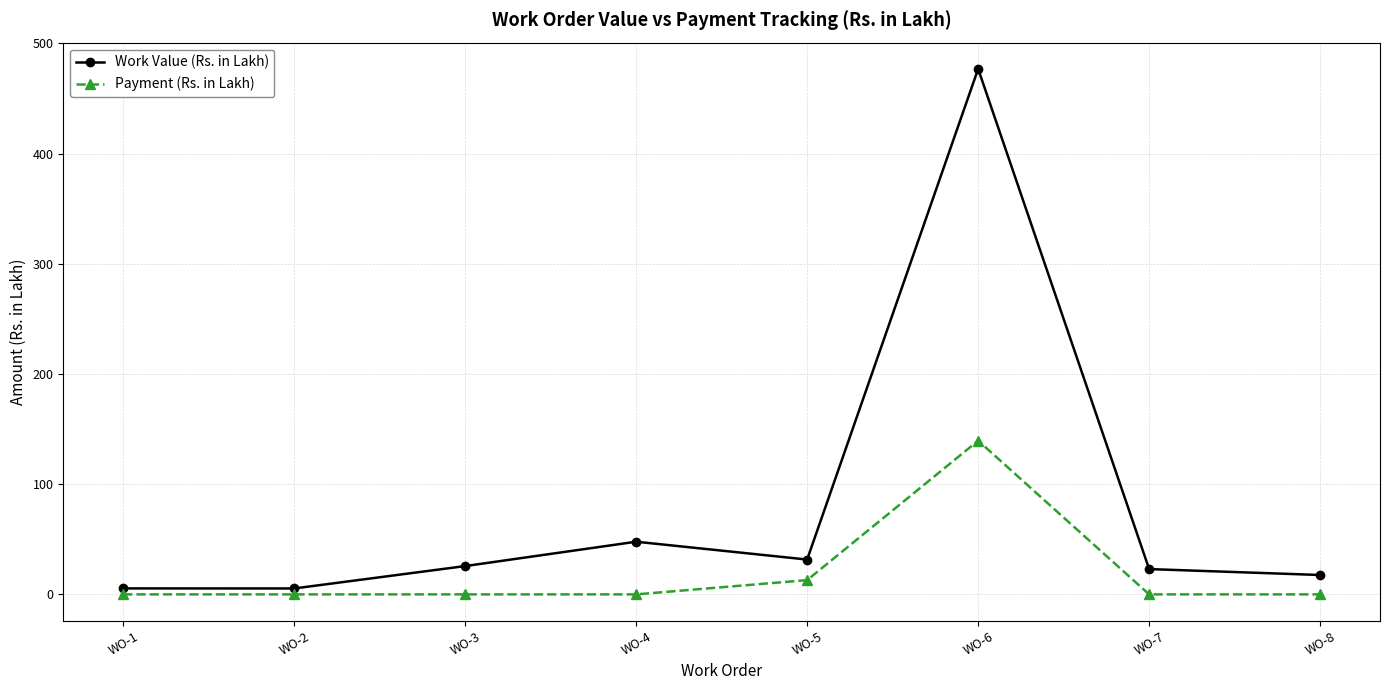

Rank the series by their maximum value, from highest to lowest.

Work Value (Rs. in Lakh), Payment (Rs. in Lakh)